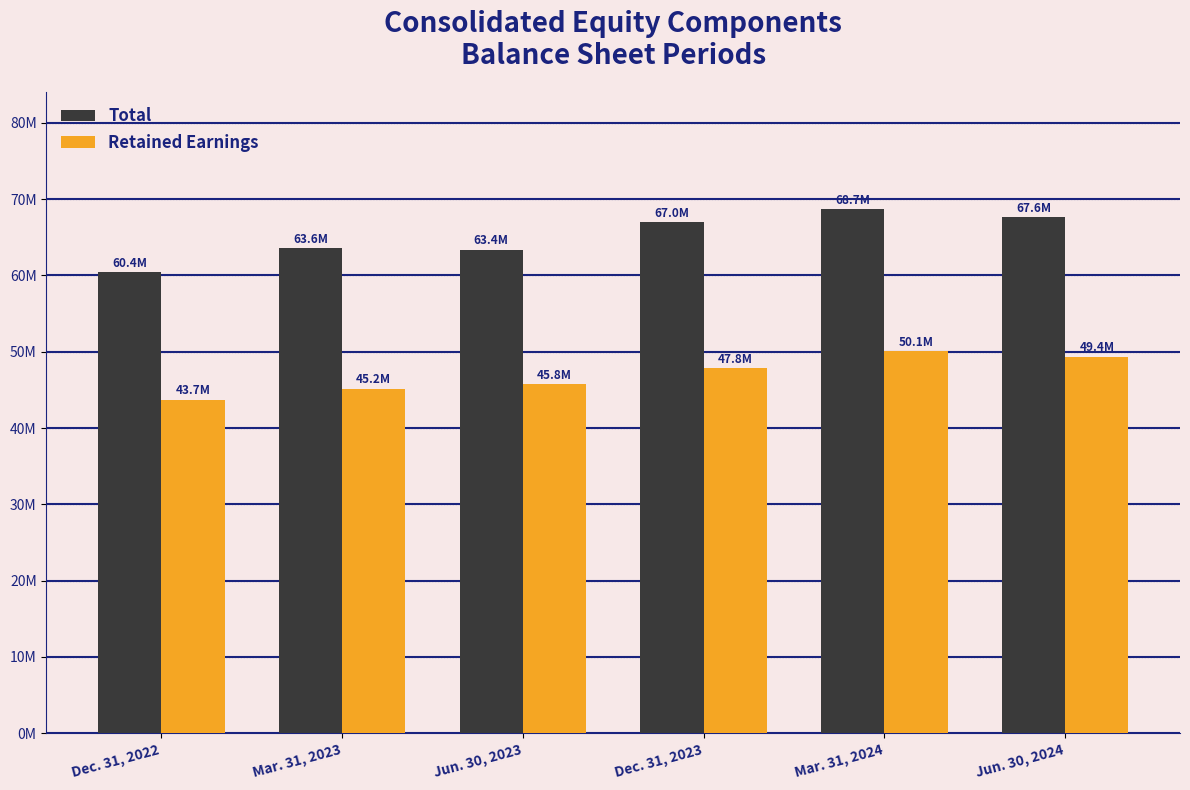

What position from the left is Mar. 31, 2024?

5